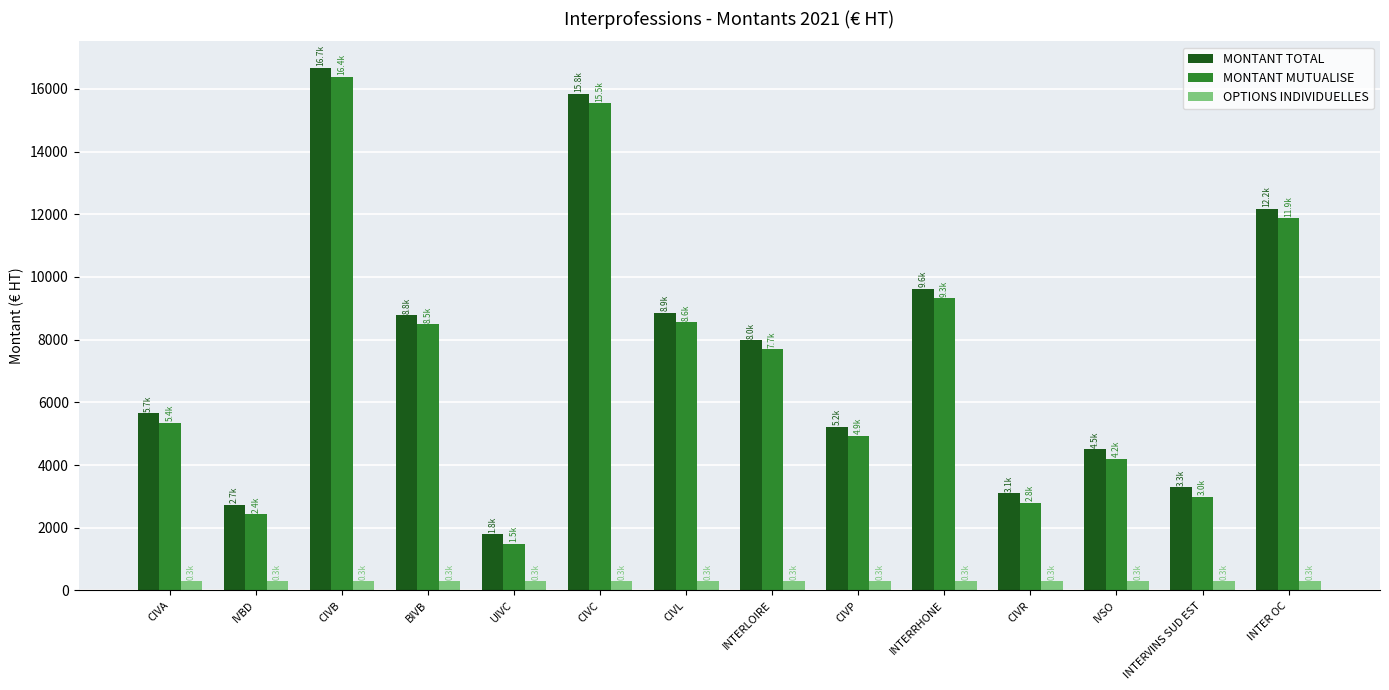

Is the value of MONTANT MUTUALISE at IVBD greater than the value of MONTANT TOTAL at IVSO?

No